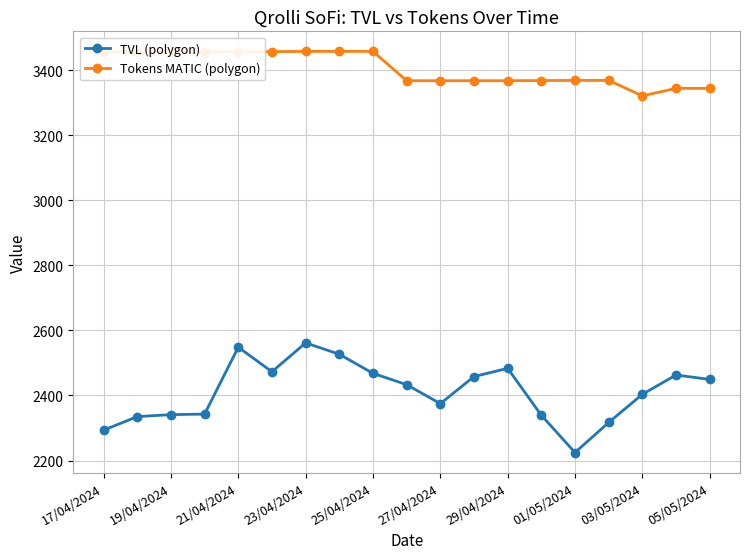

True or false: Tokens MATIC (polygon) and TVL (polygon) cross at least once.

False